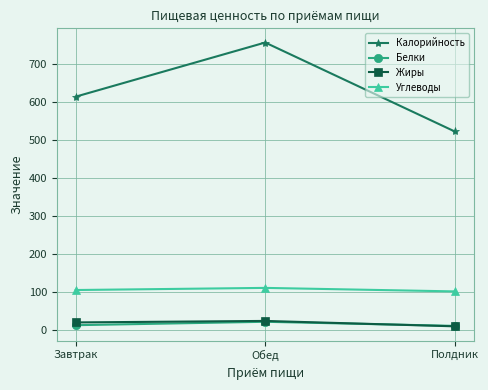

What is the maximum value for Жиры?

24.3